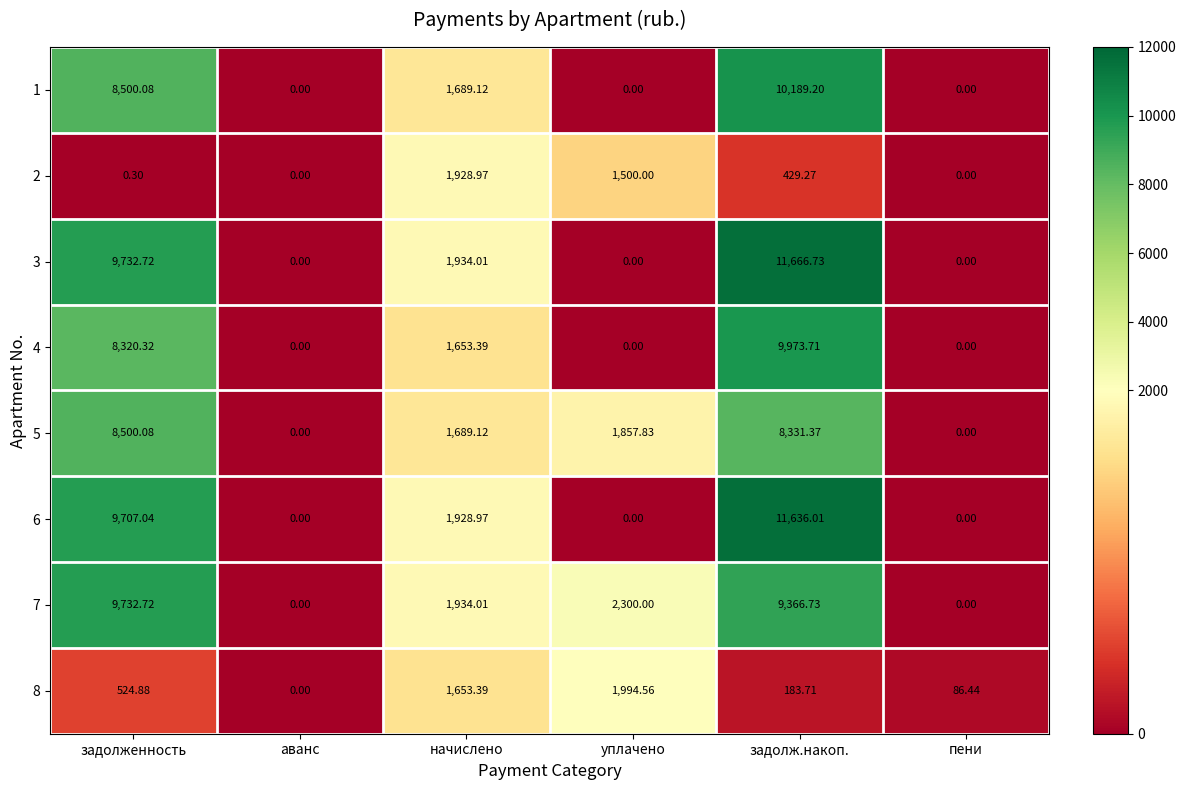

At which category does the chart reach its peak across all series?

задолж.накоп.